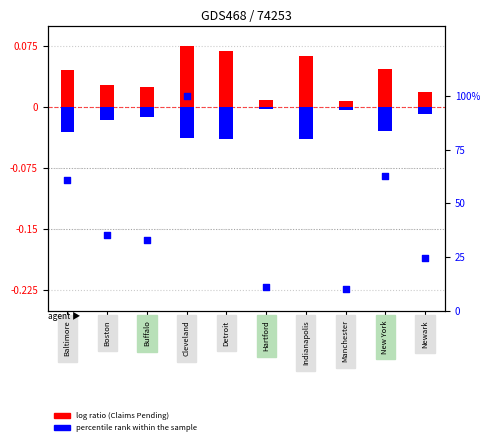

Which series has the largest total across all categories?

Claims Pending